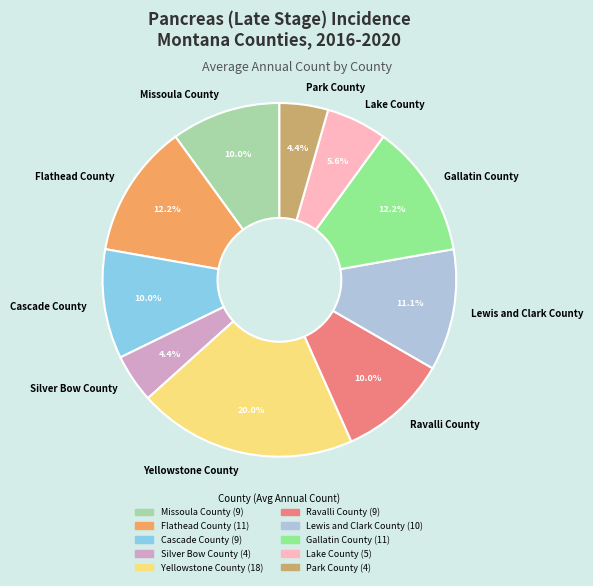

The Yellowstone County slice represents 20% of the pie. True or false?

True